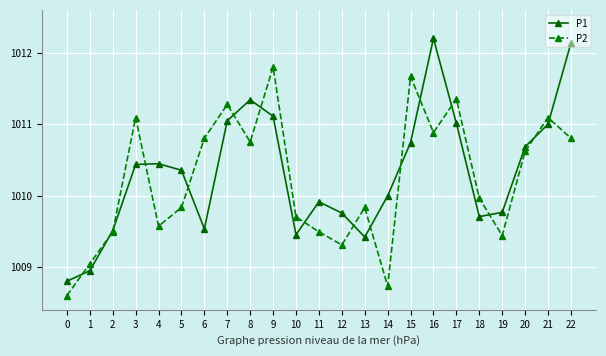

Rank the series at 17 from highest to lowest value.

P2, P1